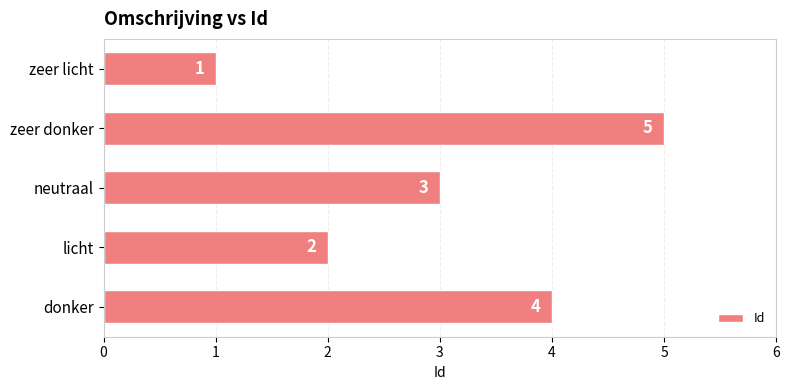

What is the difference between the maximum and minimum values?

4